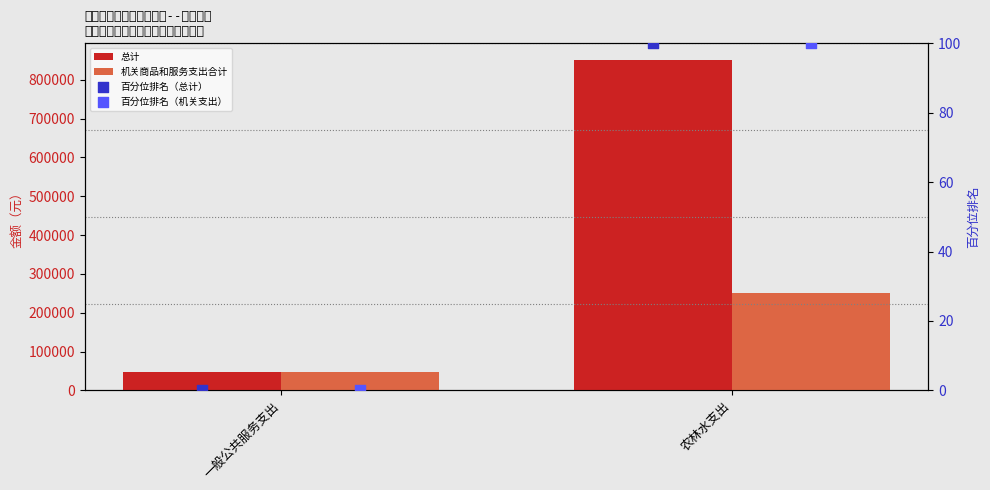

At how many categories does at least one series exceed 78334?

1